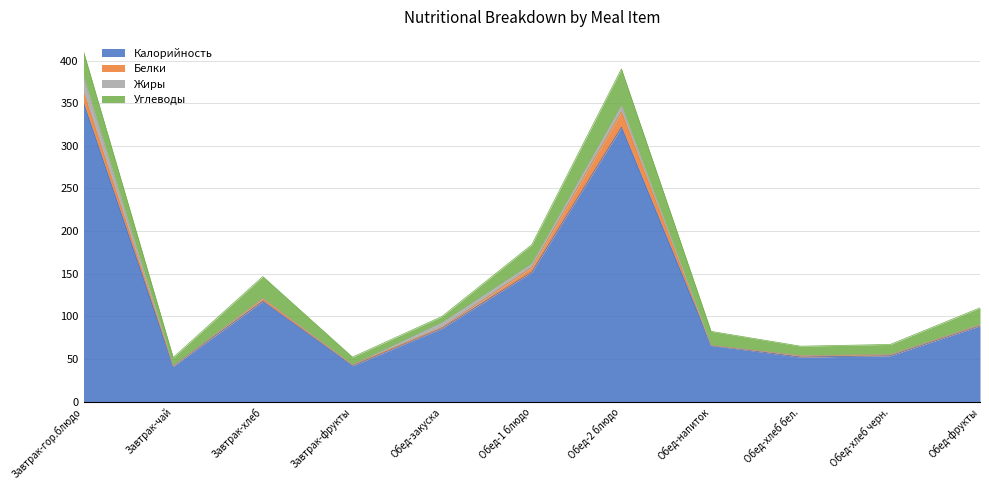

What are all the series names shown in the legend?

Калорийность, Белки, Жиры, Углеводы